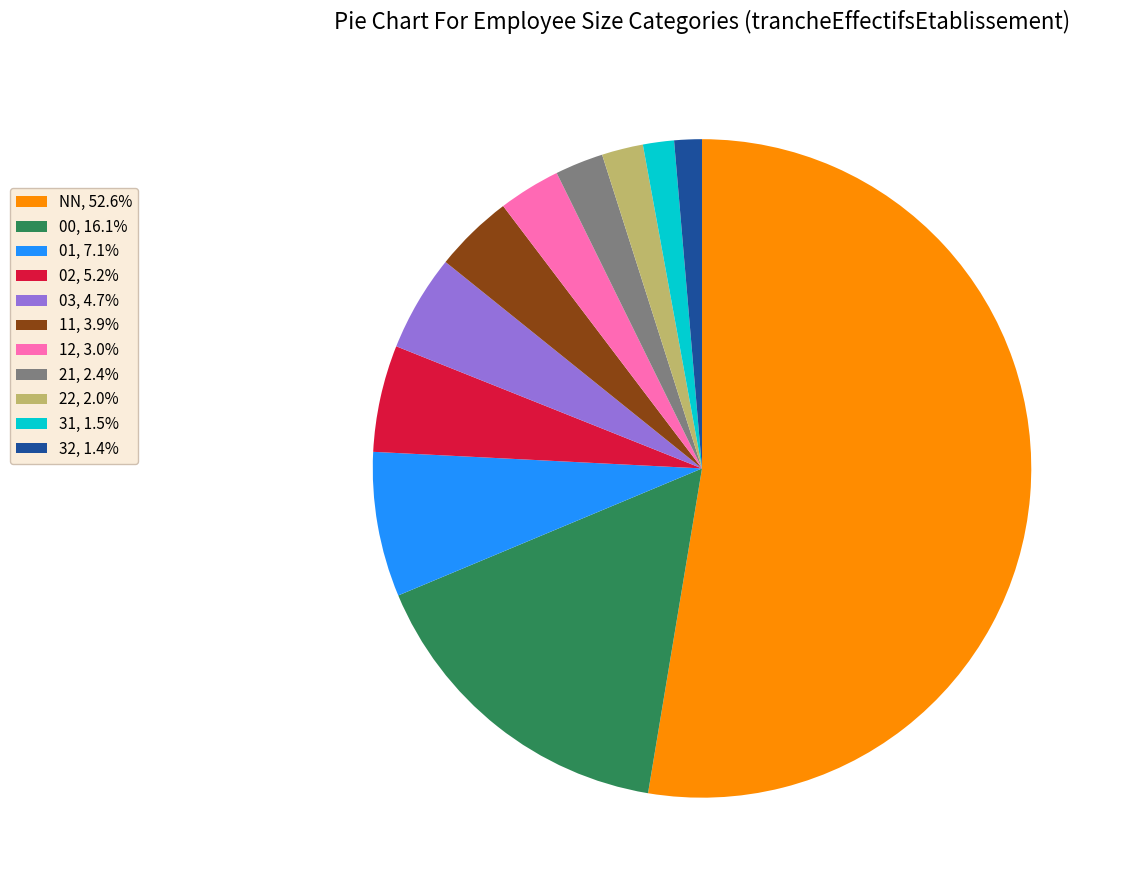

How many segments does this pie chart have?

11